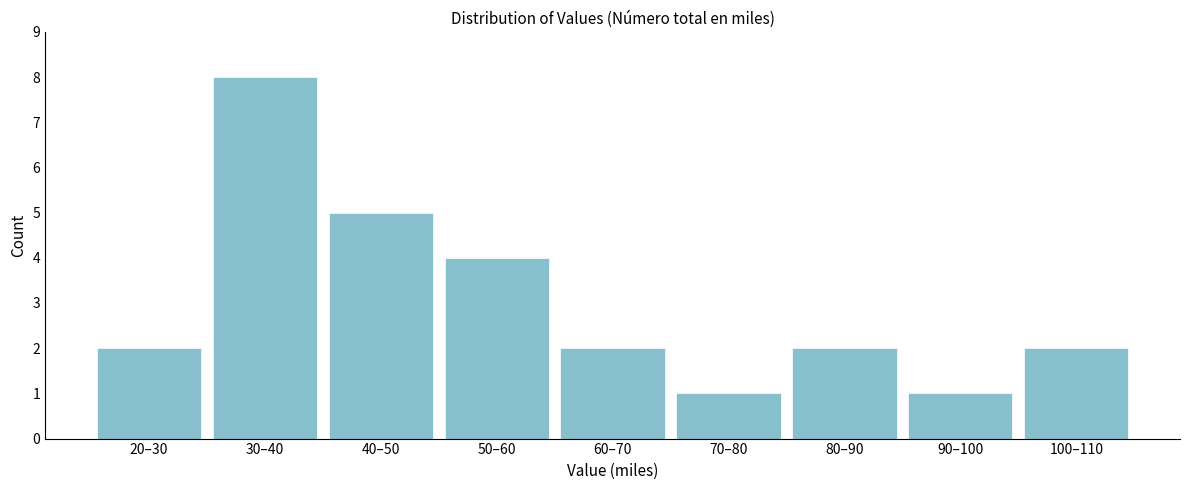

Reading left to right, what are all the values shown in this chart?

2	8	5	4	2	1	2	1	2